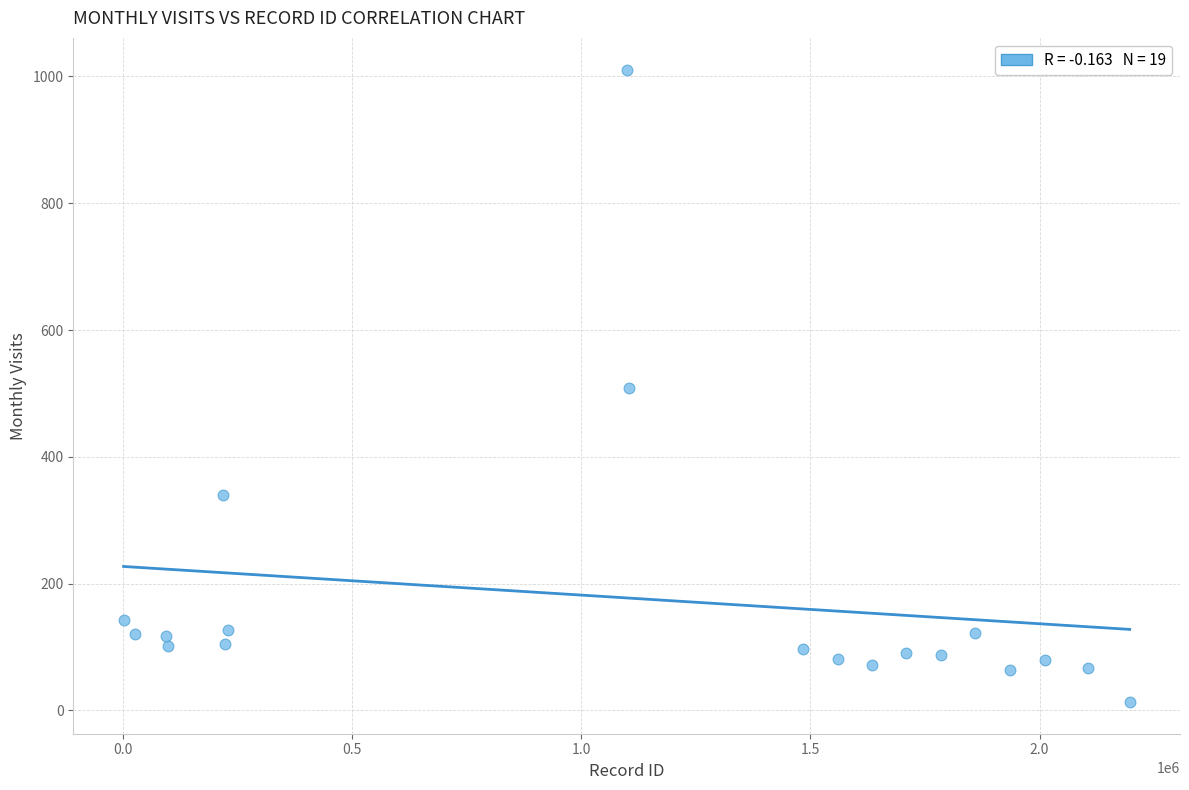

What is the range of Y values (max minus min)?

998